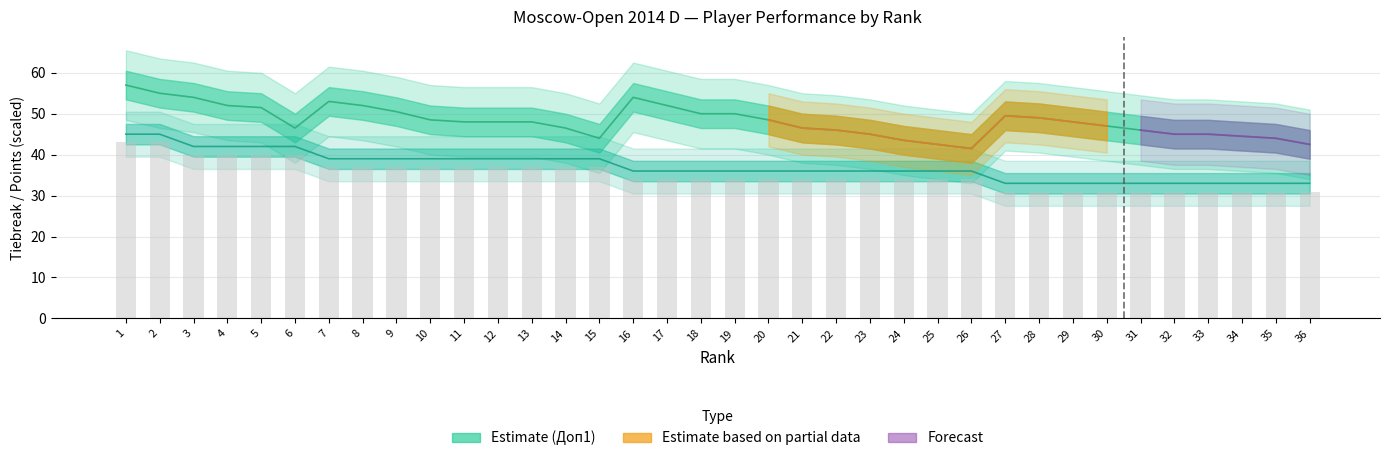

Is it true that Доп1 equals 54.0 at 3?

True